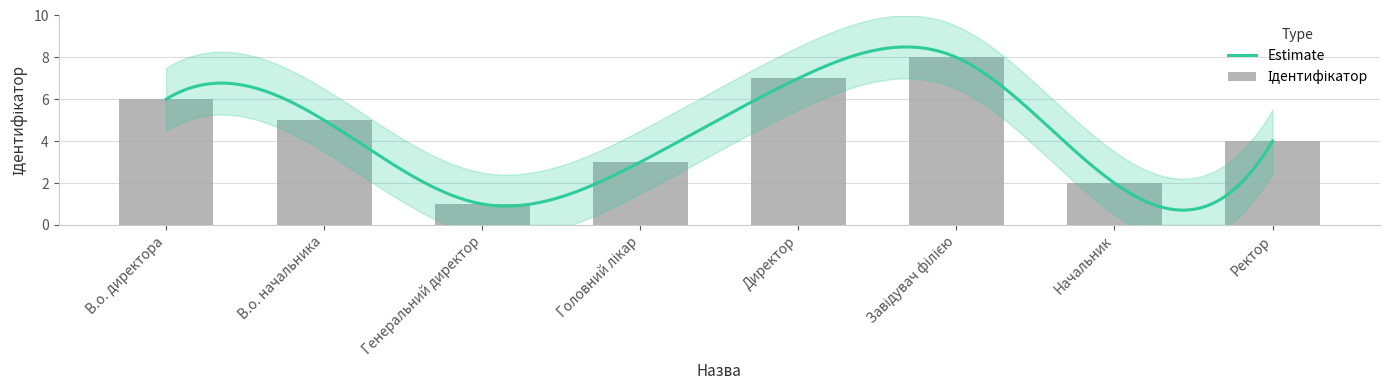

Where is the data nearest to the value 4?

Ректор